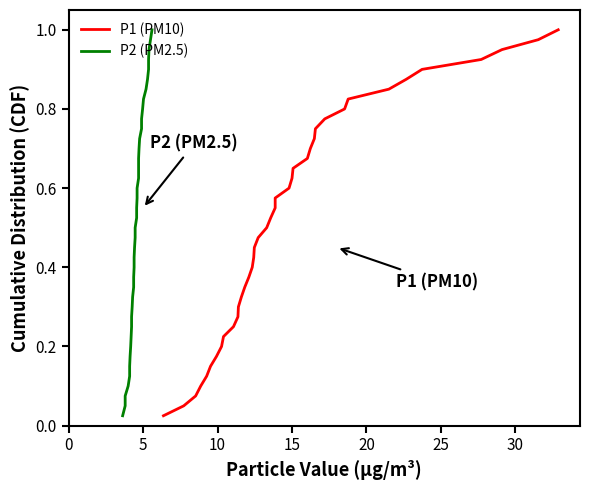

What is the value of the P1 (PM10) point at the 23rd from the left?

0.6